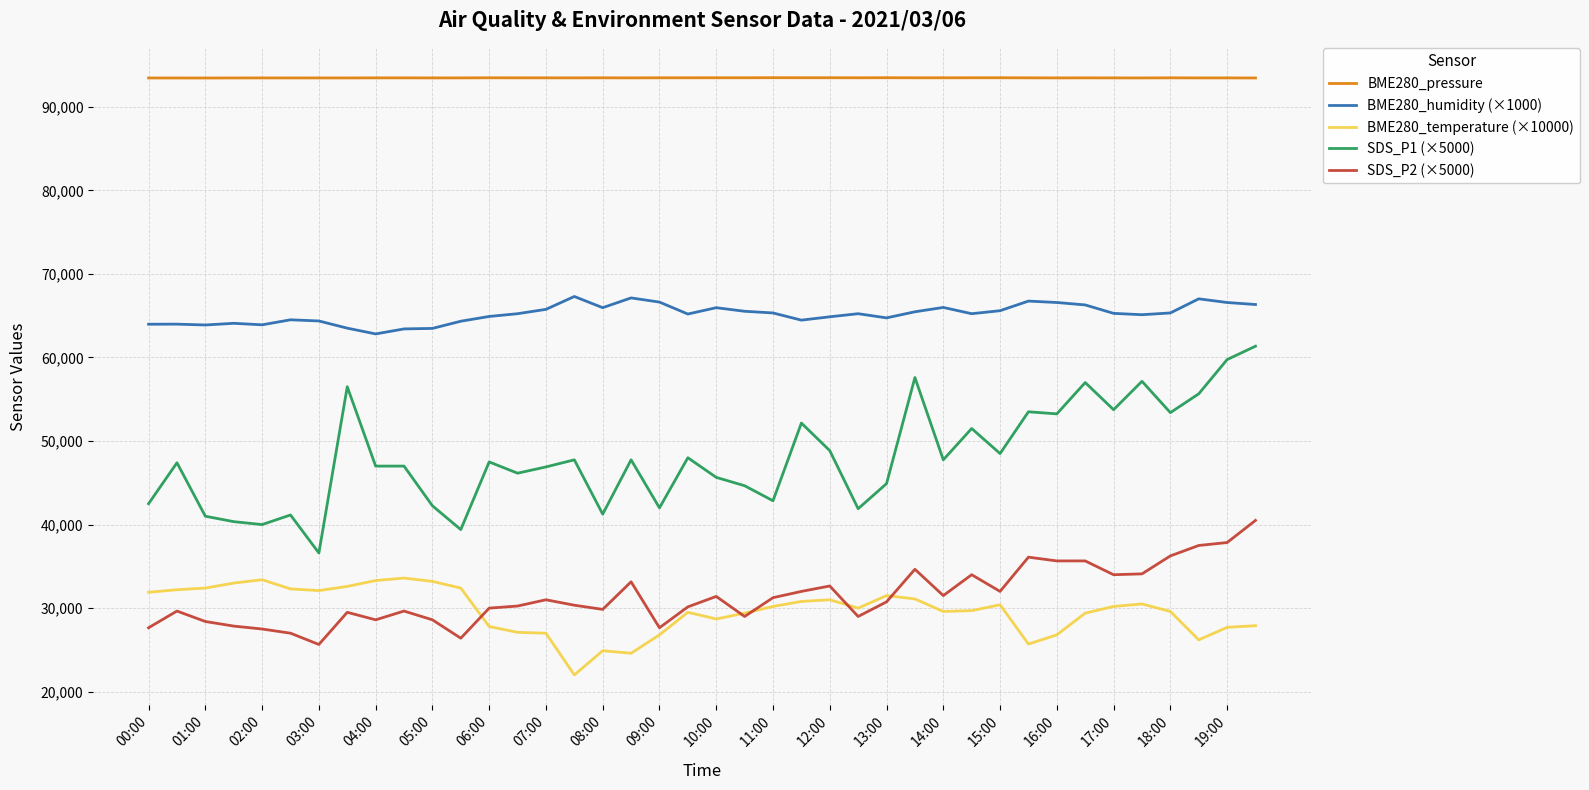

What is the sum of all SDS_P2 (×5000) values?

1254650.0